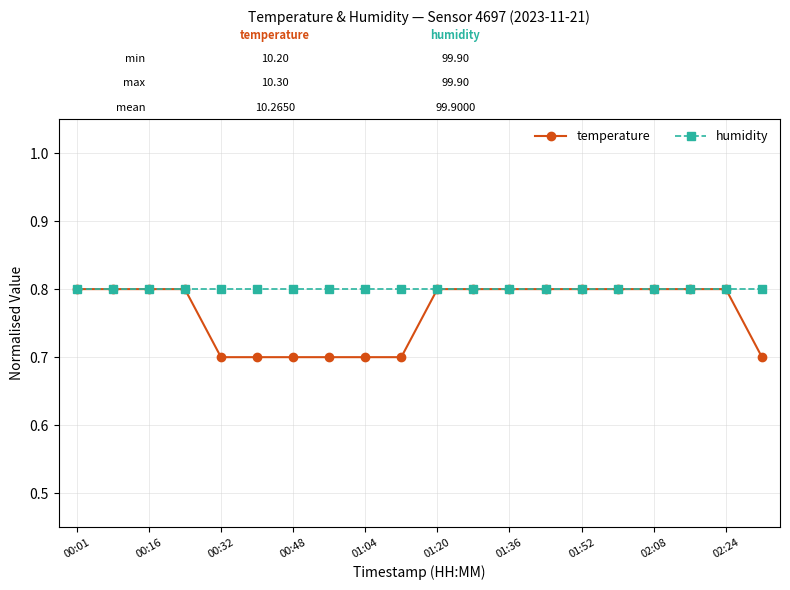

What is the minimum value shown in the chart?

0.7